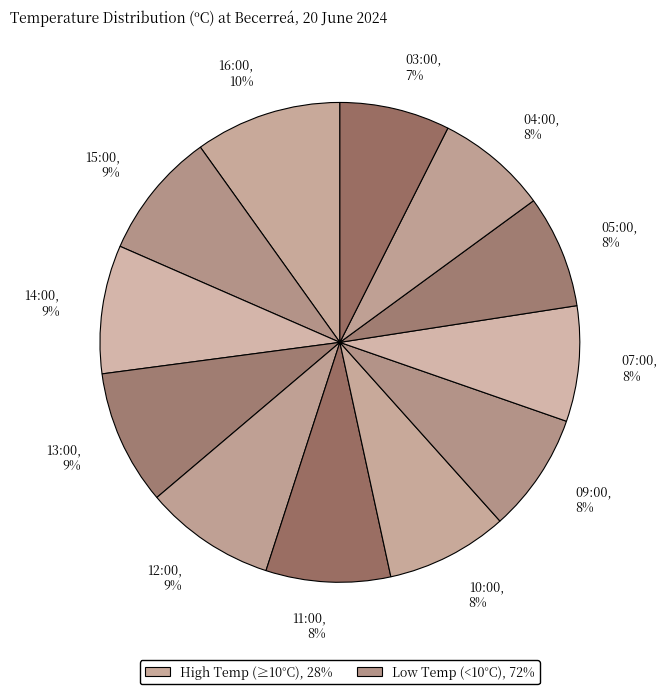

The 07:00, 8% slice represents 15% of the pie. True or false?

False